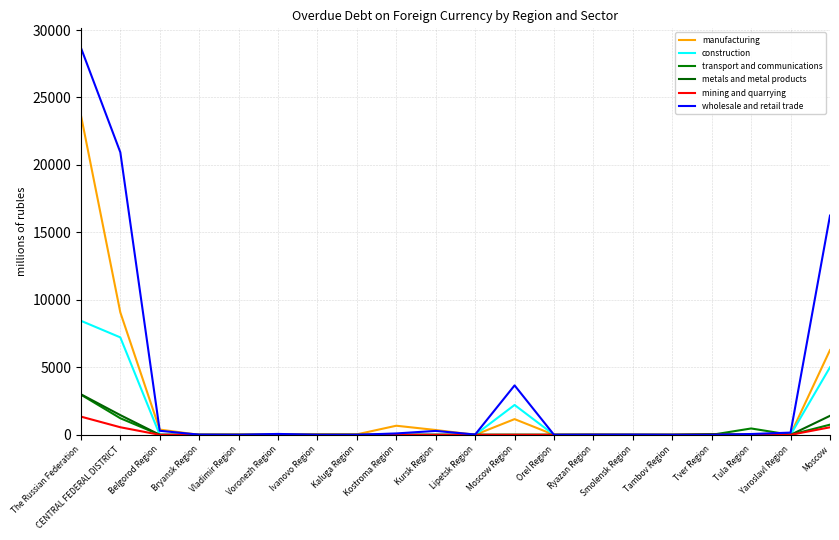

What position from the right is Belgorod Region?

18